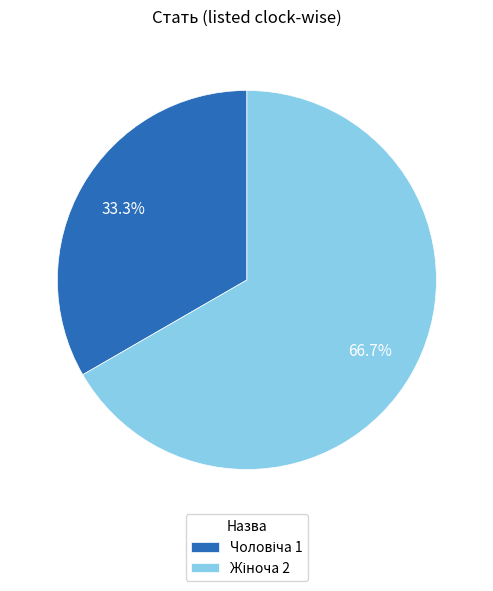

Count the number of slices in the pie.

2